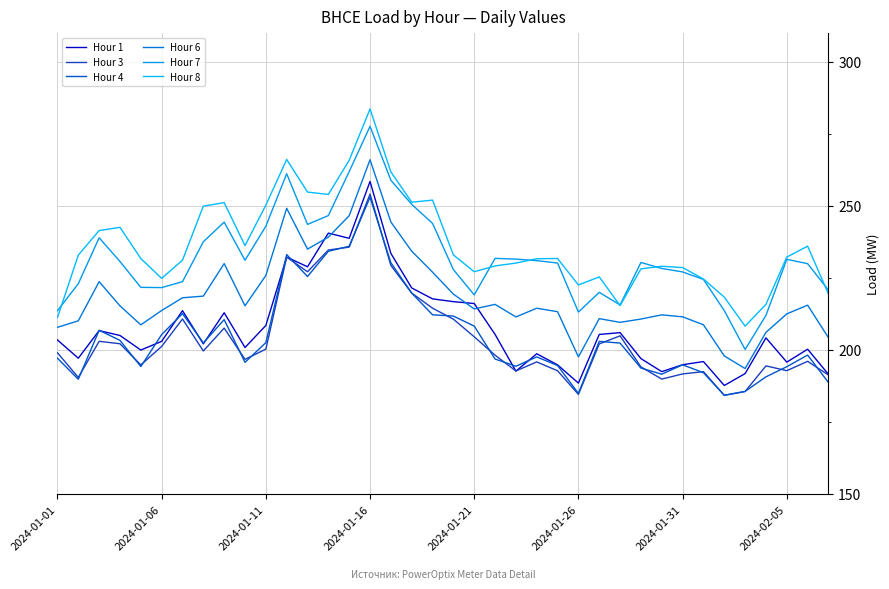

Is this an area chart (filled region under the line)?

No